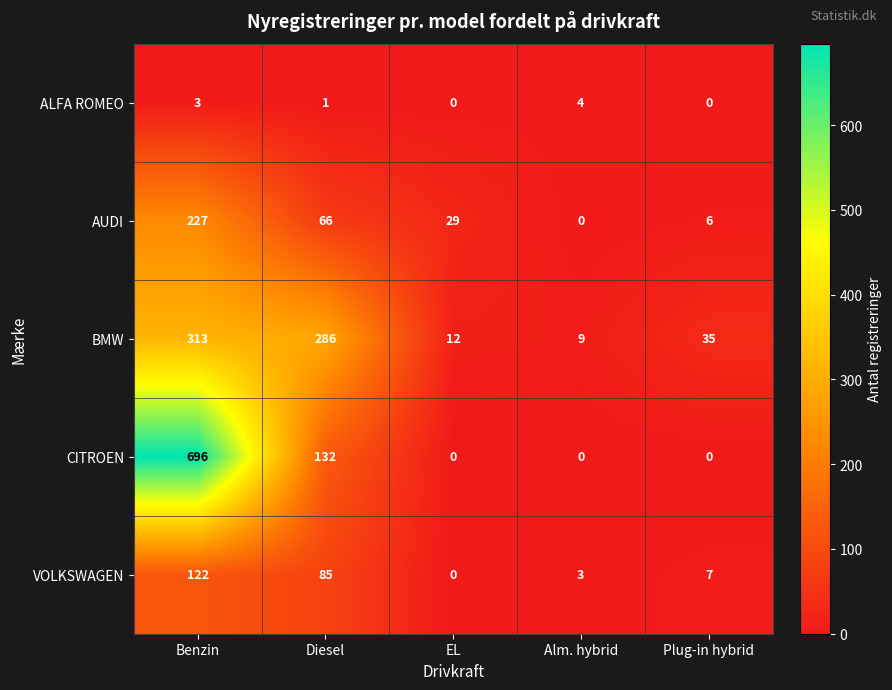

How many distinct data groups are displayed?

5